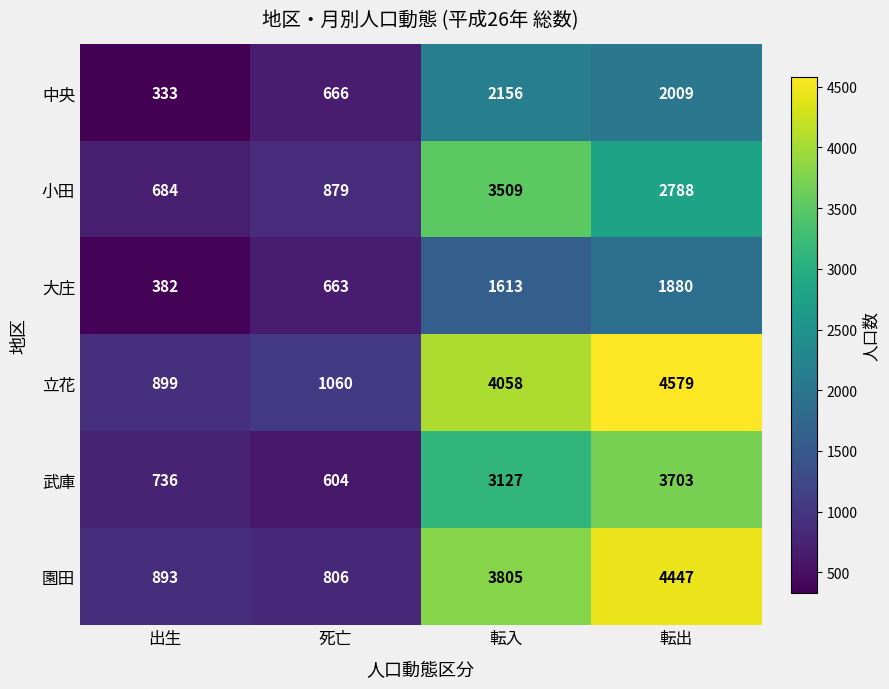

What is the total value across all series at 出生?

3927